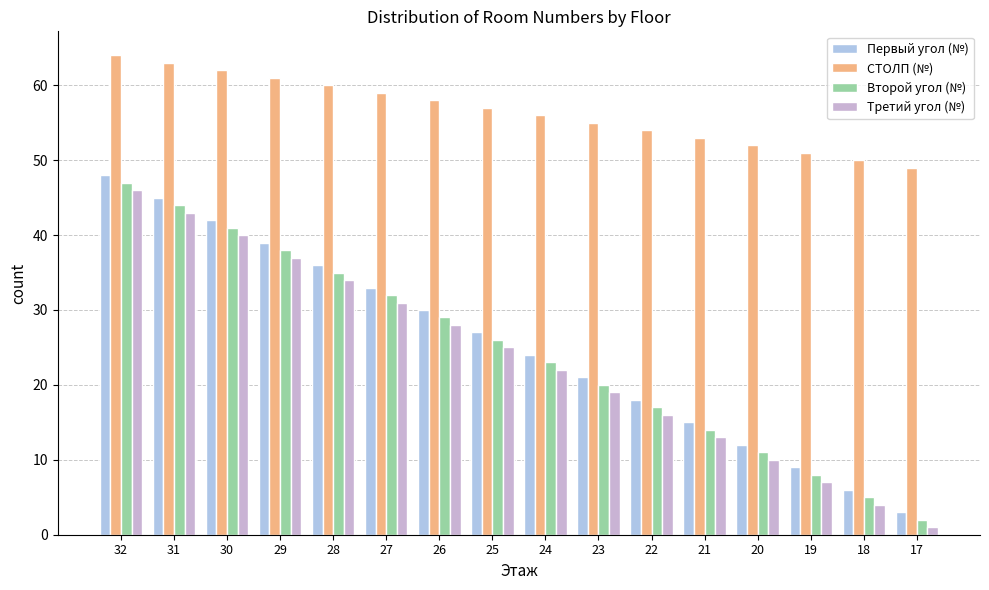

Is the value of Третий угол (№) at 30 greater than the value of СТОЛП (№) at 17?

No